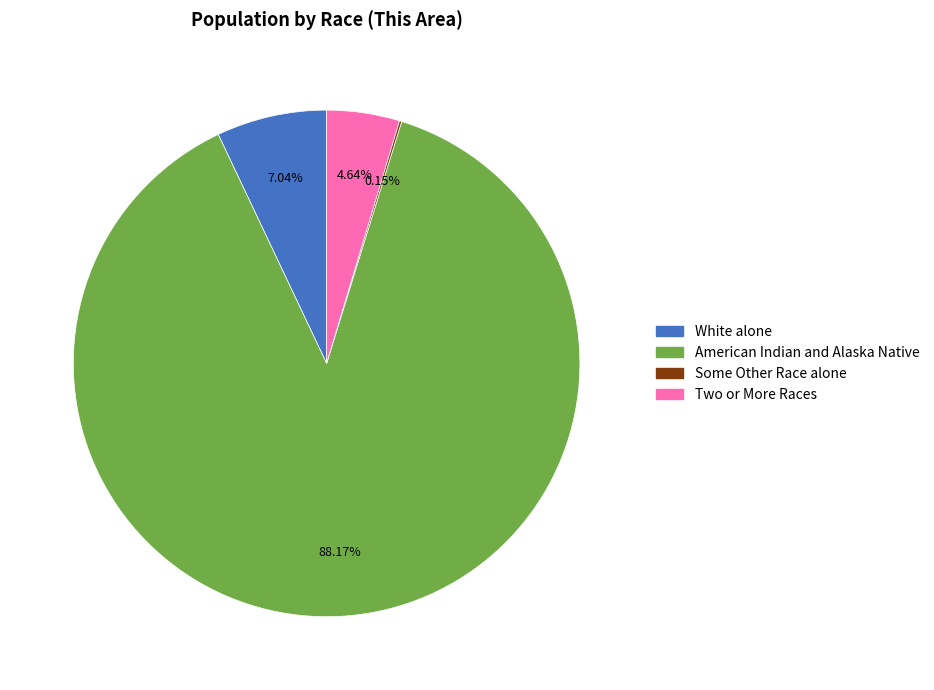

Is there a majority slice in this chart?

Yes